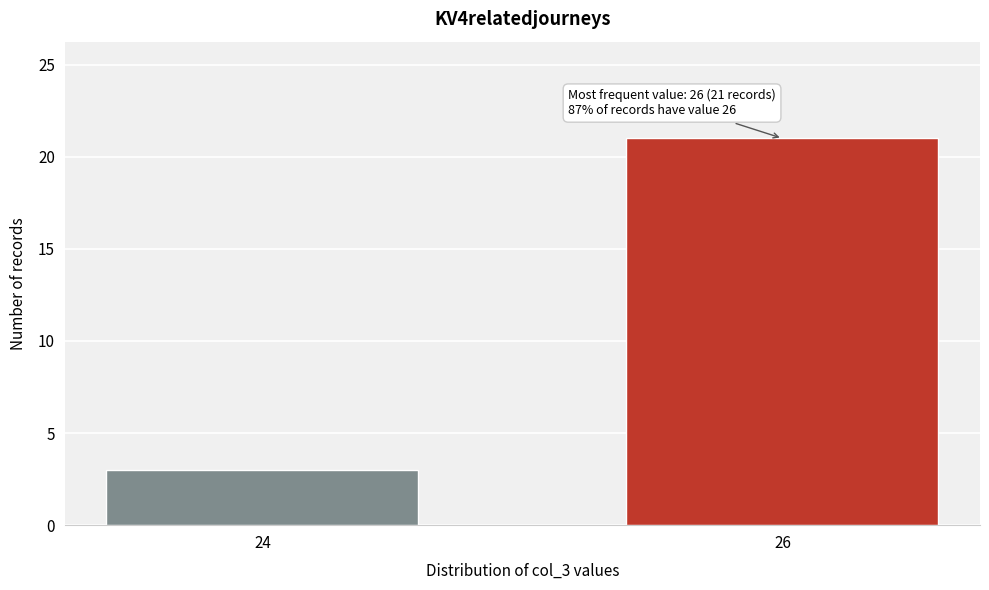

Reading right to left, transcribe all the data shown in this chart.

21	3